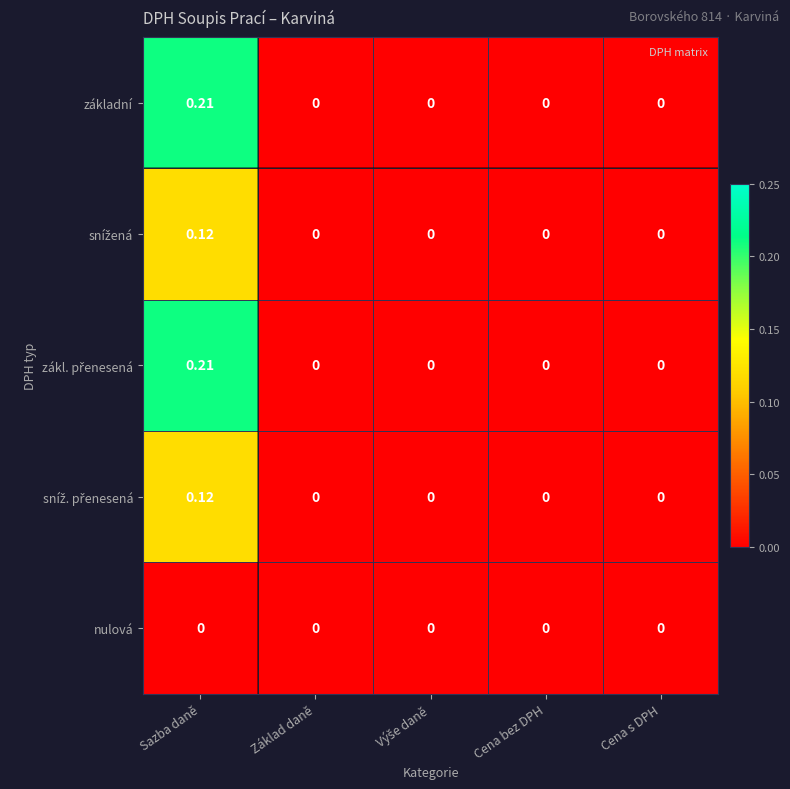

At which category is the sum across all series the highest?

Sazba daně